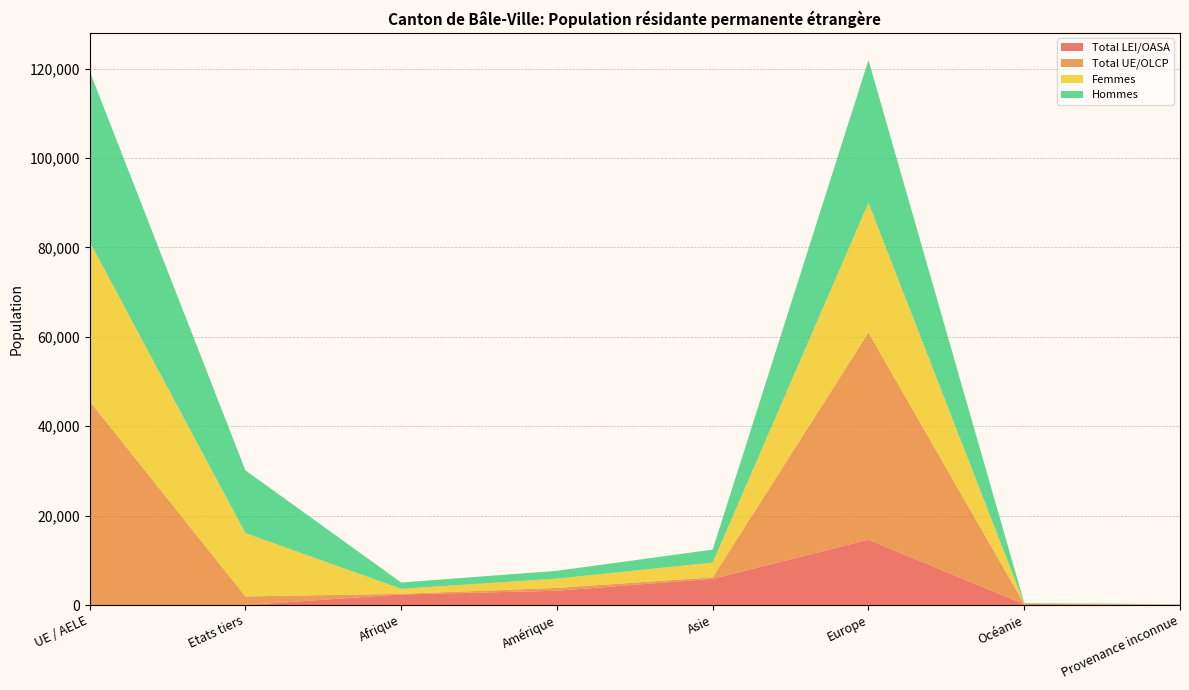

Reading right to left, what are all the values shown in this chart?

Total LEI/OASA: Provenance inconnue=88	Océanie=185	Europe=14607	Asie=5851	Amérique=3201	Afrique=2365	Etats tiers=0	UE / AELE=0
Total UE/OLCP: Provenance inconnue=1	Océanie=46	Europe=46348	Asie=351	Amérique=627	Afrique=152	Etats tiers=1922	UE / AELE=45603
Femmes: Provenance inconnue=30	Océanie=112	Europe=29036	Asie=3300	Amérique=2089	Afrique=1113	Etats tiers=14166	UE / AELE=35680
Hommes: Provenance inconnue=59	Océanie=119	Europe=31919	Asie=2902	Amérique=1739	Afrique=1404	Etats tiers=14053	UE / AELE=38142